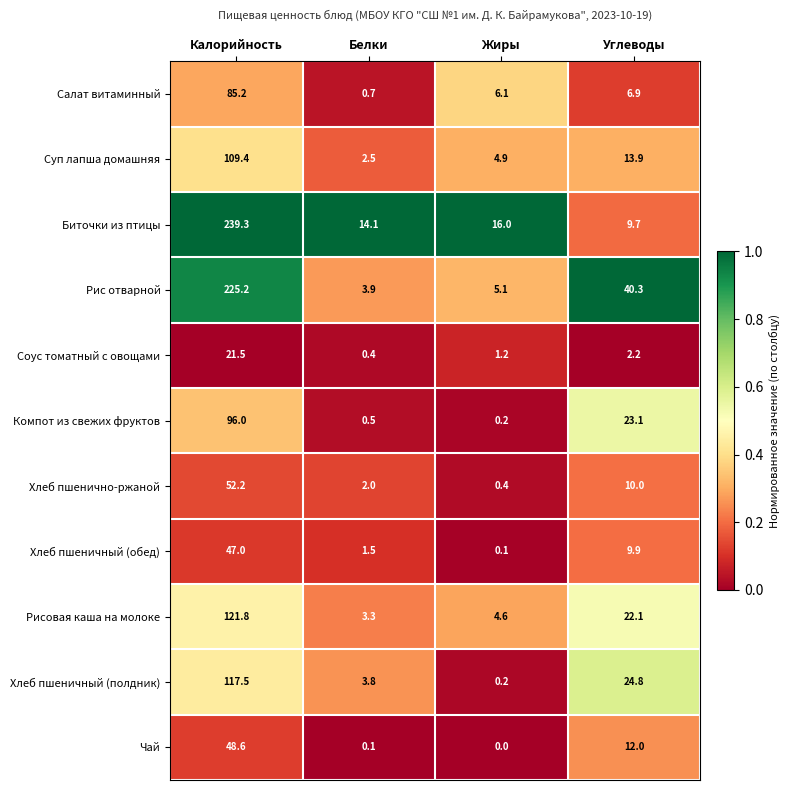

Read the Соус томатный с овощами value at Белки.

0.4